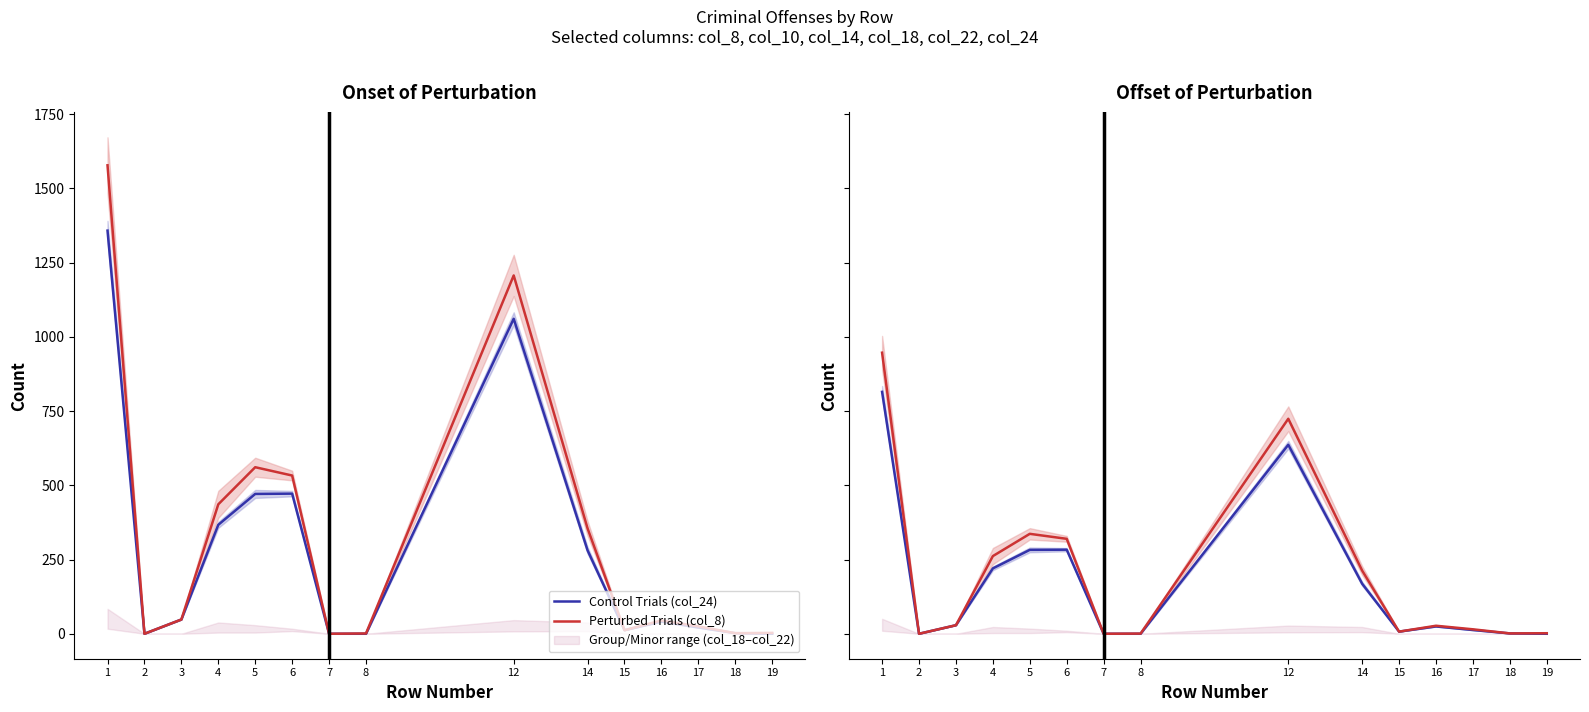

Rank the series at 14 from highest to lowest value.

Perturbed Trials (col_8), Control Trials (col_24)